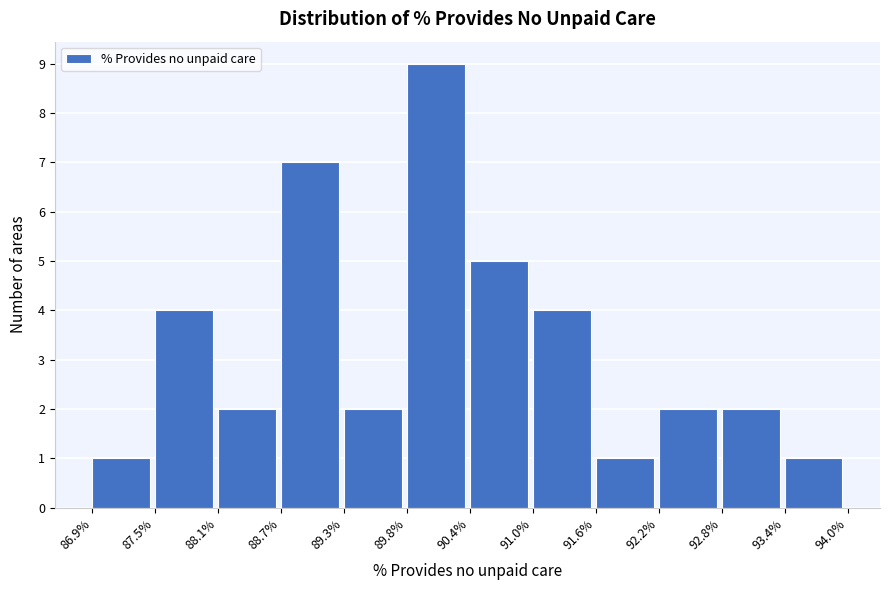

How tall is the bar that spans 86.9% to 87.5% on the x-axis? The values are not printed on the chart, so give them approximately, as read against the axis.

1